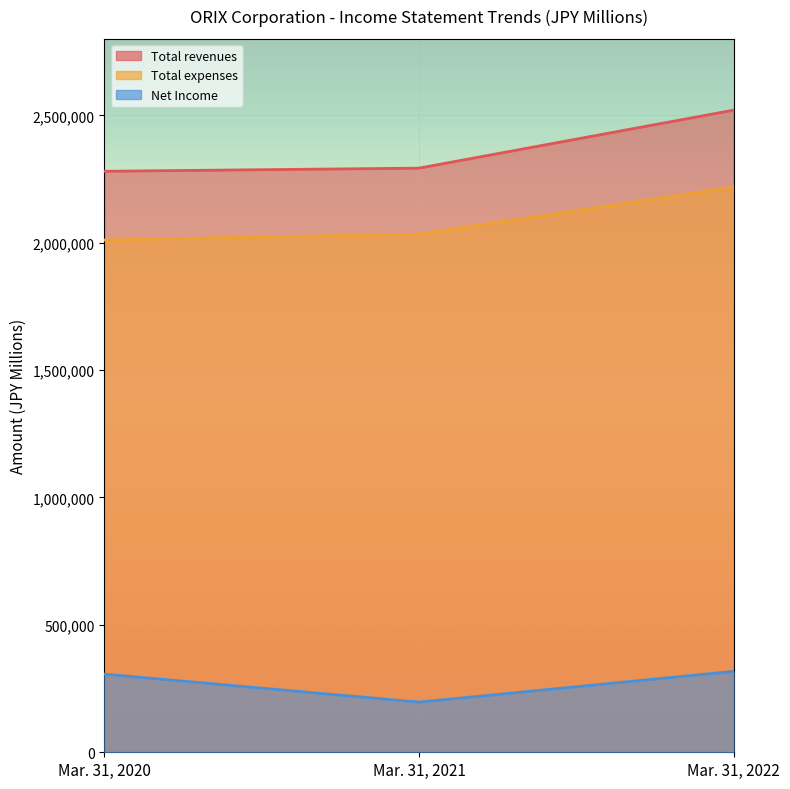

What is the sum of the Net Income values at Mar. 31, 2022 and Mar. 31, 2021?

514426